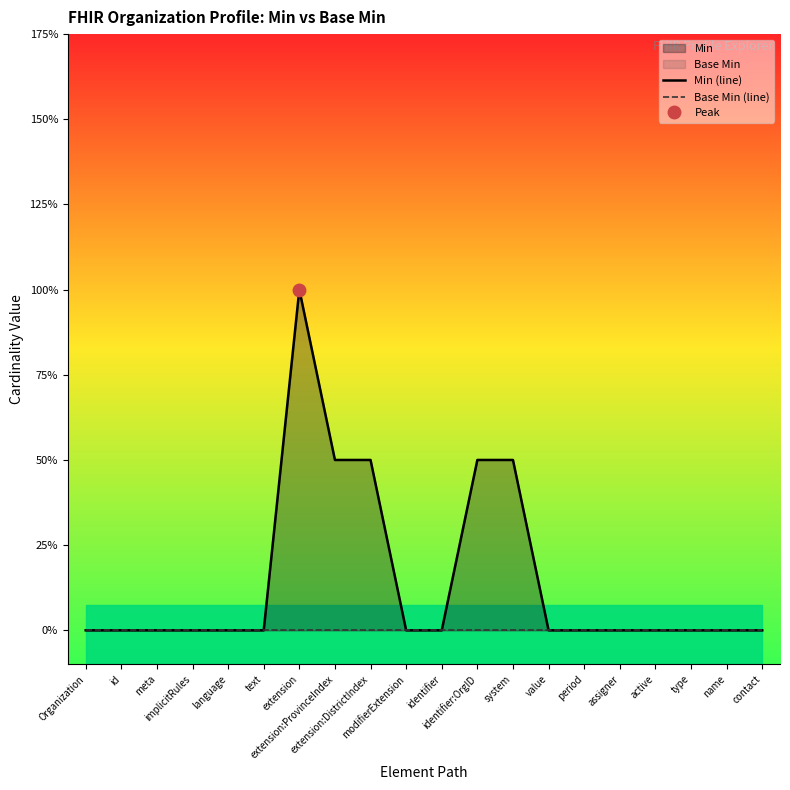

Is it true that Min (line) equals 1 at extension?

False